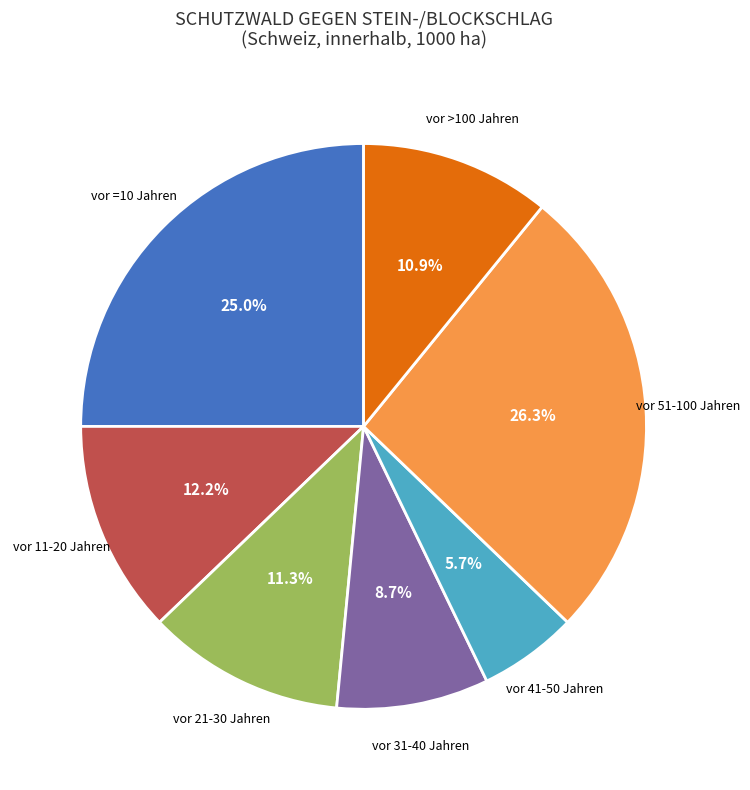

Is there a majority slice in this chart?

No